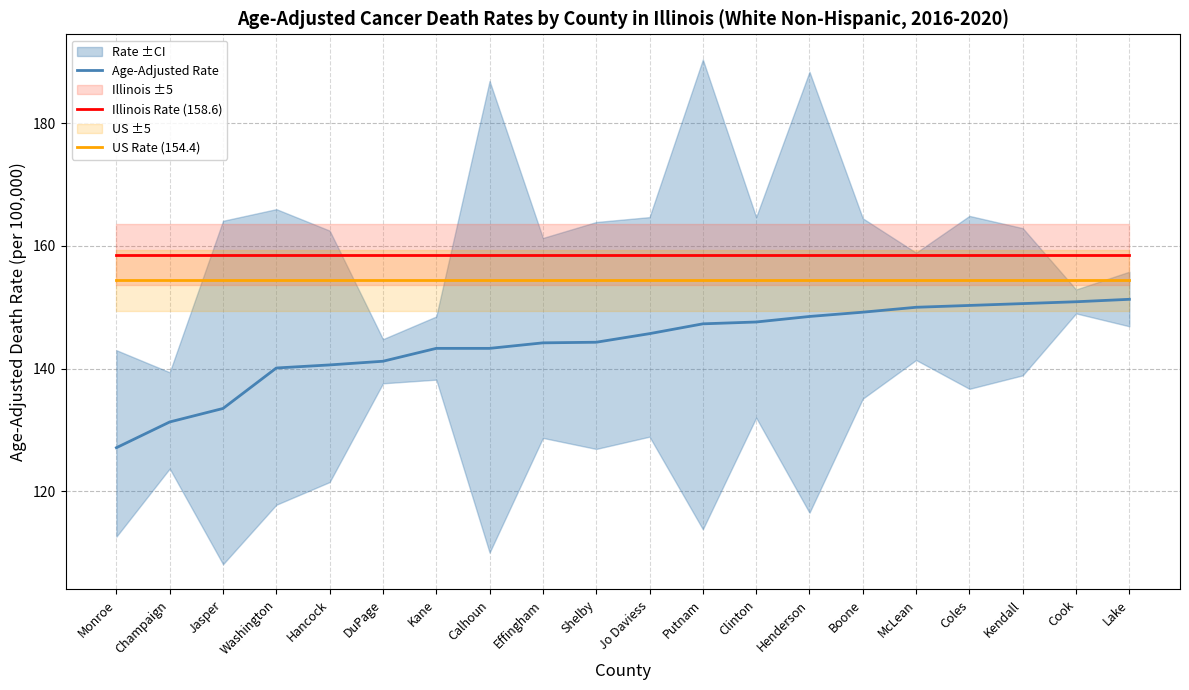

True or false: Illinois Rate (158.6) and US Rate (154.4) intersect in this chart.

False